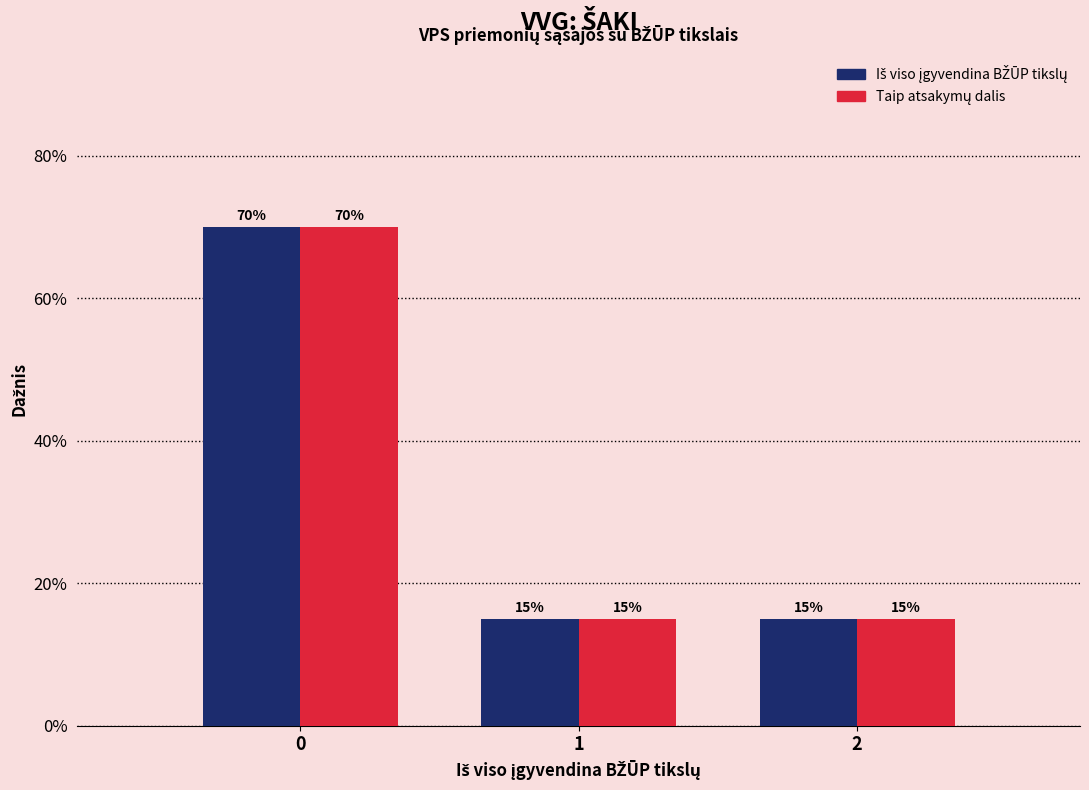

Are the bars horizontal?

No